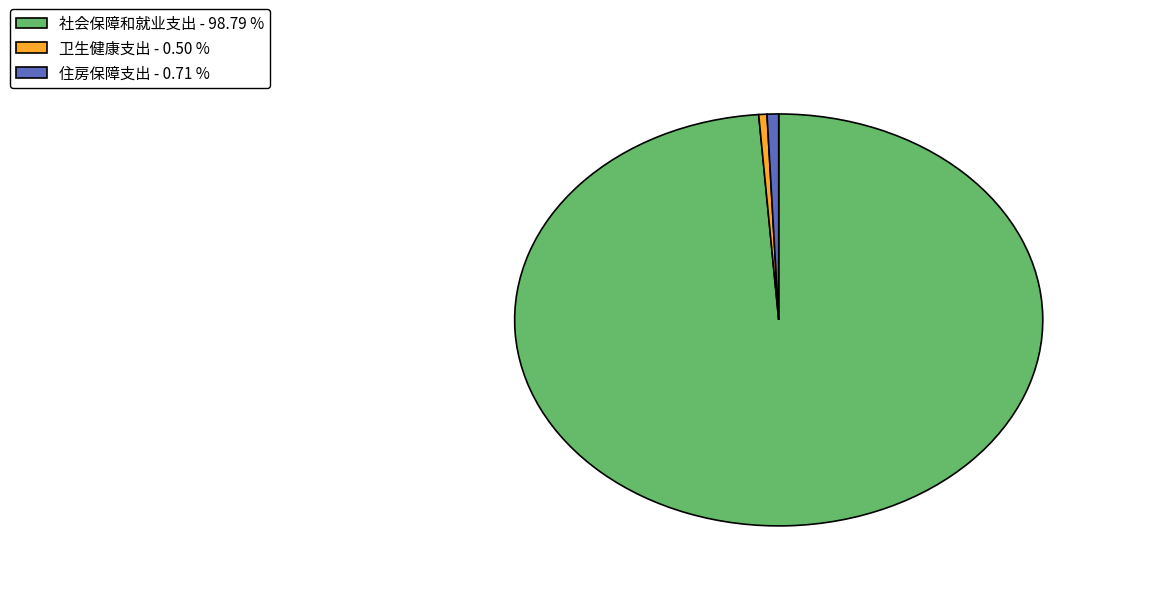

Is there a majority slice in this chart?

Yes